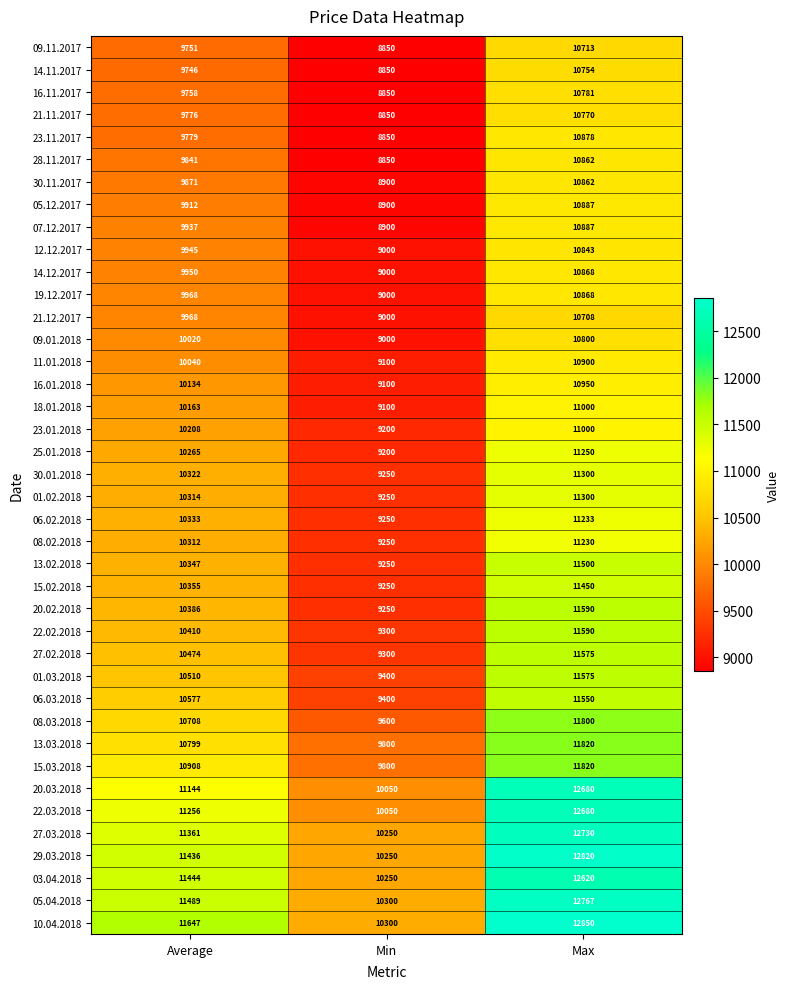

What is the difference between the highest and lowest values at Min?

1450